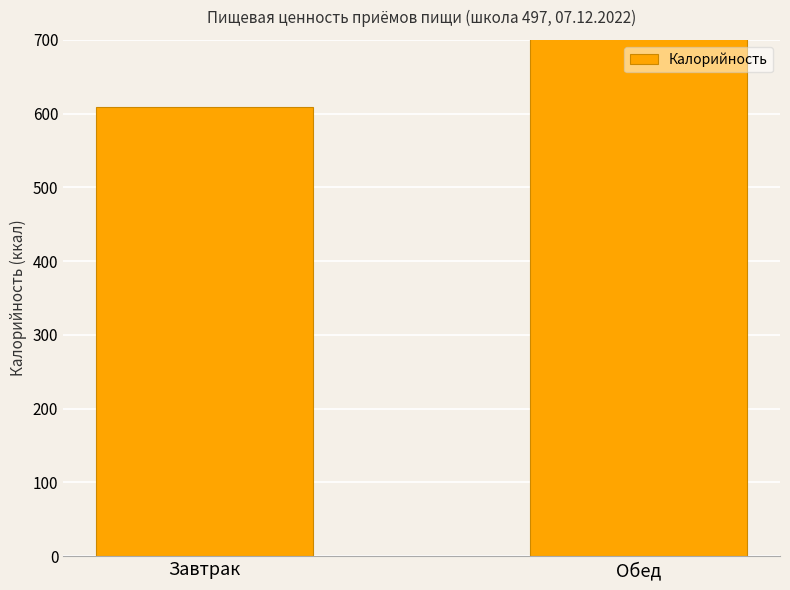

The value at Завтрак is 609. True or false?

True